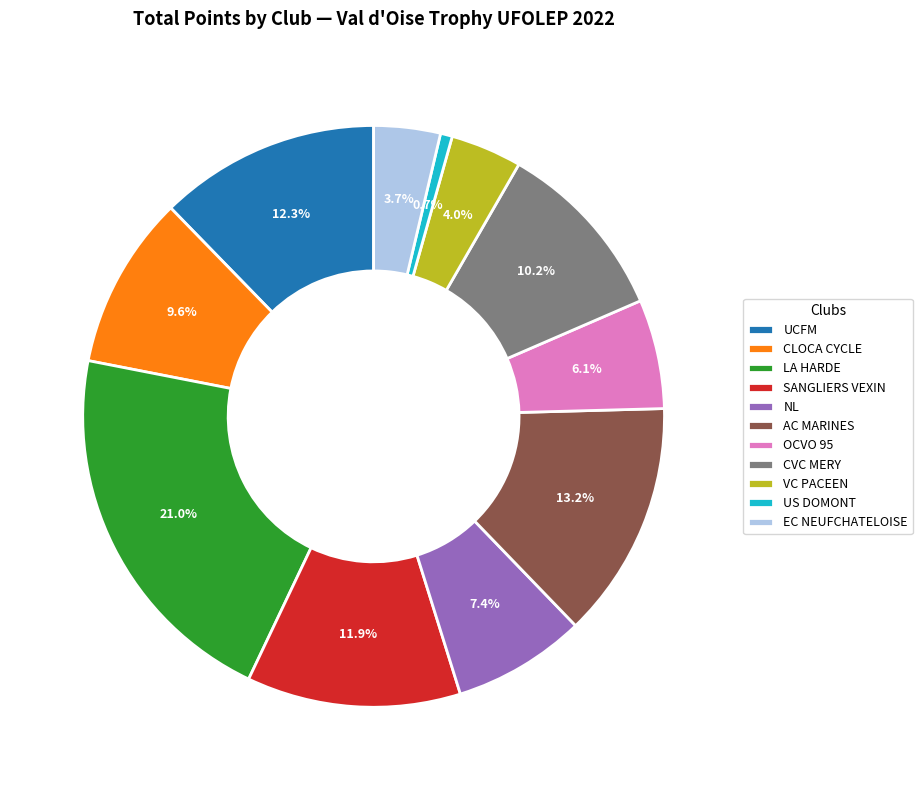

To the nearest percent, what is the difference between the CVC MERY and VC PACEEN slice percentages?

6%